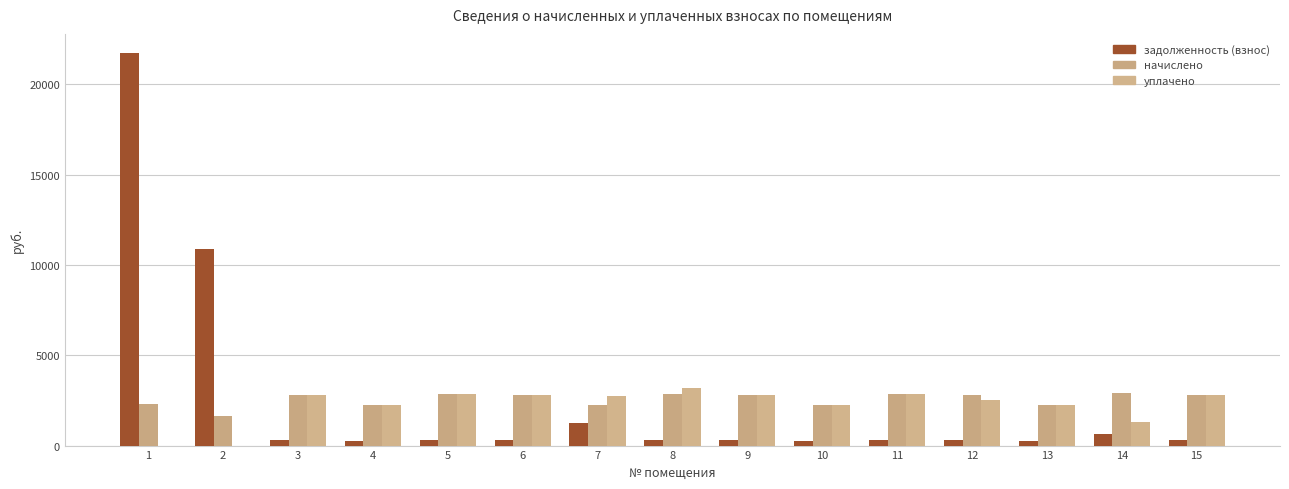

What is the value of the задолженность (взнос) bar at the 8th from the left?

319.6